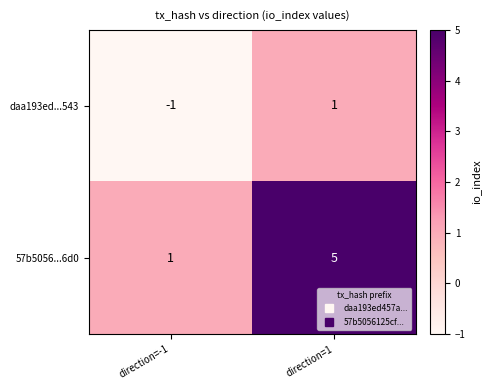

True or false: 57b5056...6d0 has a value of 5 at direction=1.

True